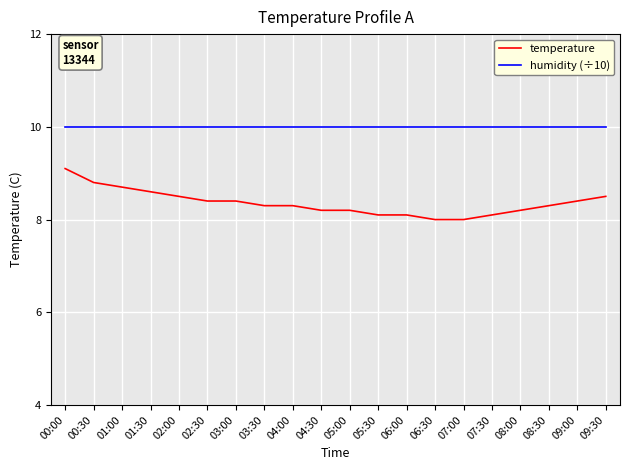

At how many categories does at least one series exceed 9?

20